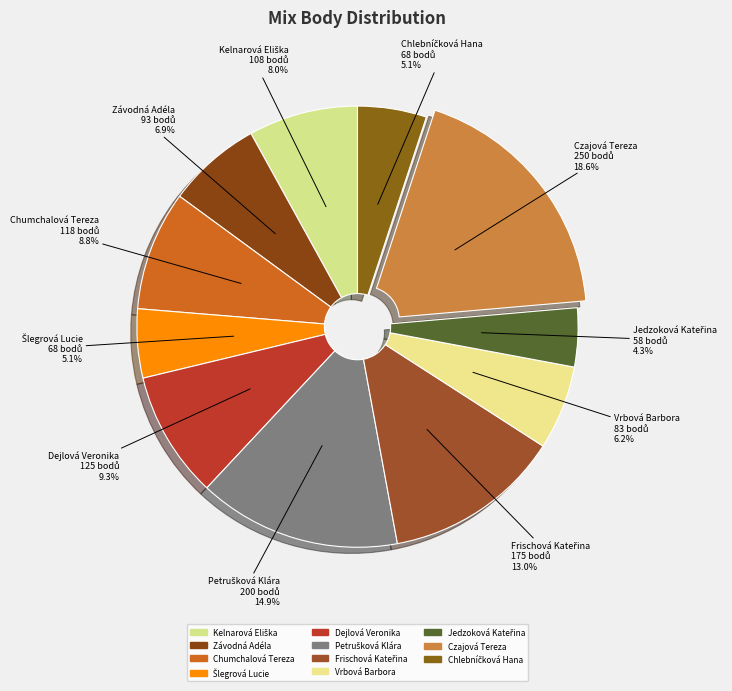

How many segments does this pie chart have?

11